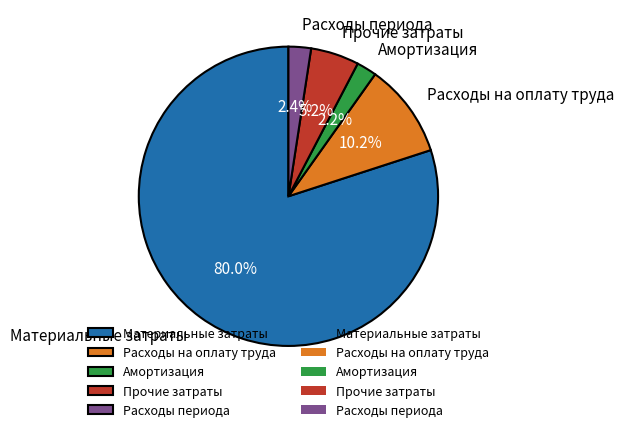

Which category accounts for the majority?

Материальные затраты